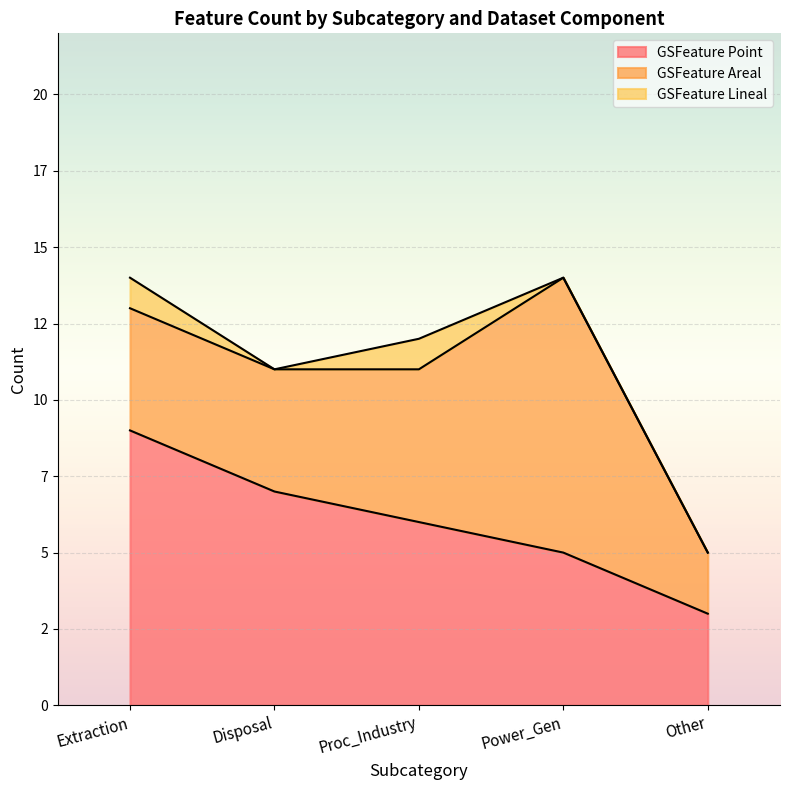

Reading left to right, extract all data points from this chart.

GSFeature Point: 9	7	6	5	3
GSFeature Areal: 4	4	5	9	2
GSFeature Lineal: 1	0	1	0	0